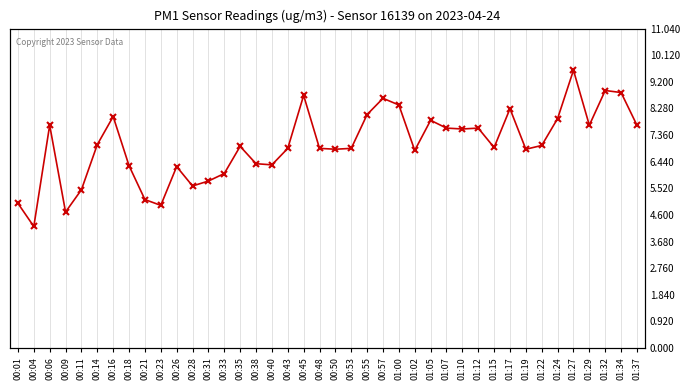

What is the sum of the values at 01:29 and 01:02?

14.5